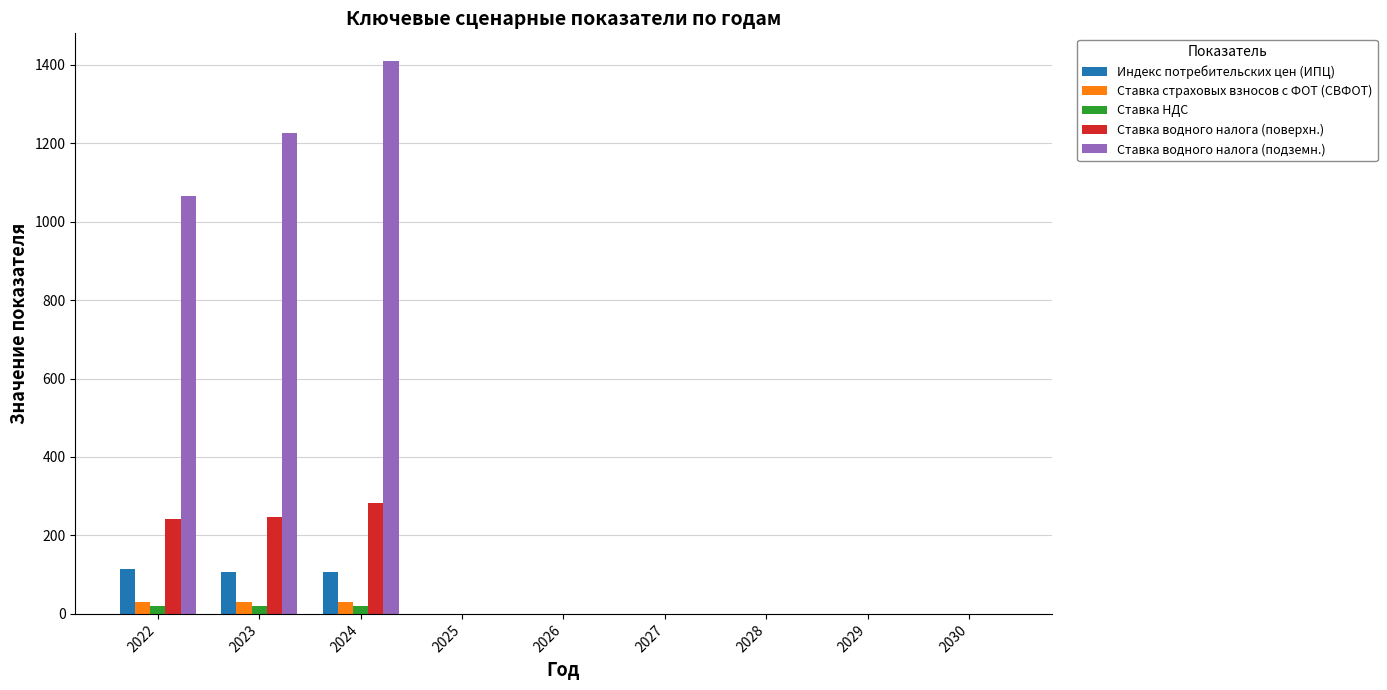

Which series changed the most between 2024 and 2028?

Ставка водного налога (подземн.)